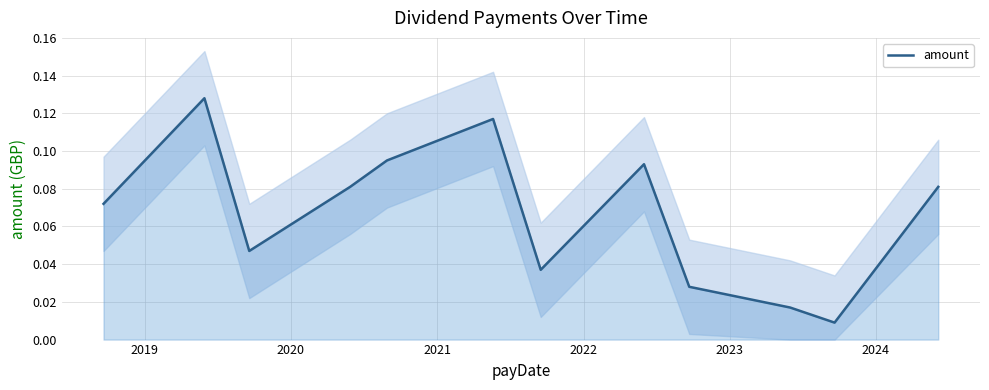

What is the sum of all values?

0.8